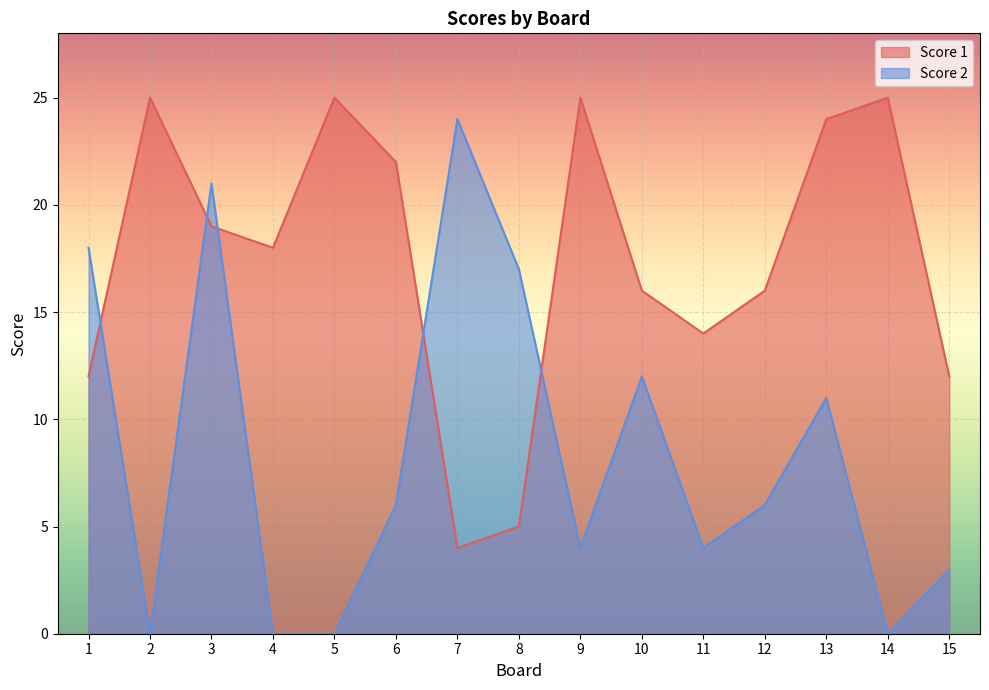

Reading left to right, transcribe all the data shown in this chart.

Score 1: 12	25	19	18	25	22	4	5	25	16	14	16	24	25	12
Score 2: 18	0	21	0	0	6	24	17	4	12	4	6	11	0	3